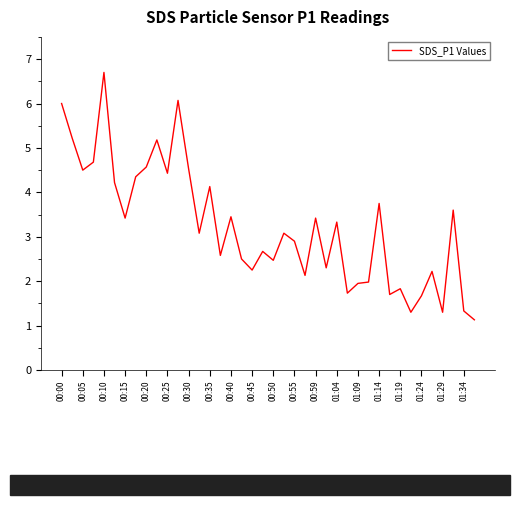

What is the smallest value displayed?

1.1